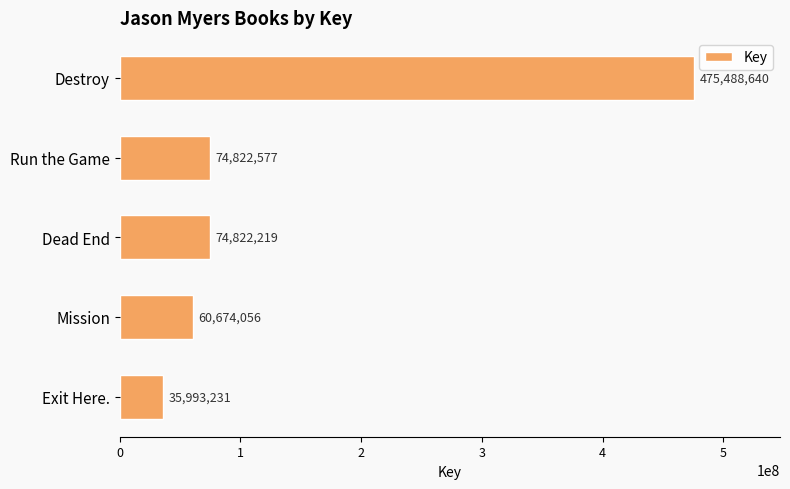

Between Destroy and Run the Game, which is larger?

Destroy